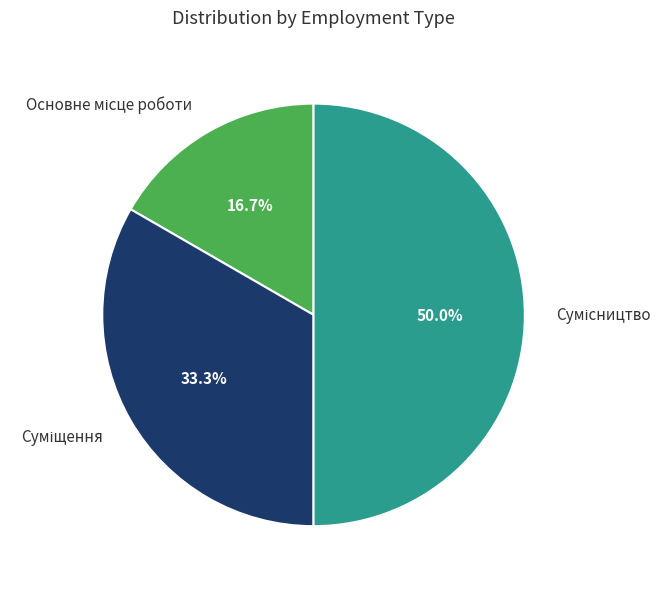

How many slices are in this pie chart?

3